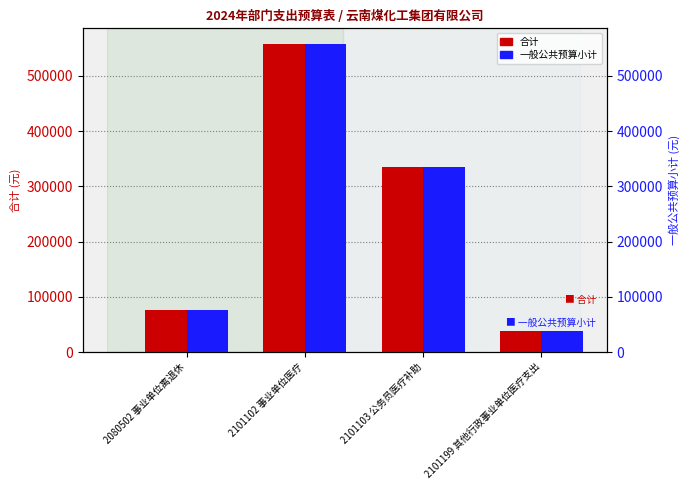

Is it true that 合计 equals 76140.0 at 2080502 事业单位离退休?

True